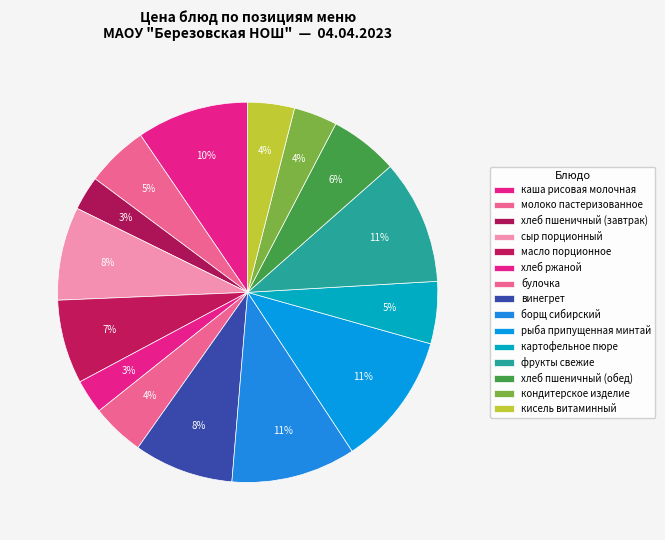

Is the sum of каша рисовая молочная and фрукты свежие greater than half?

No